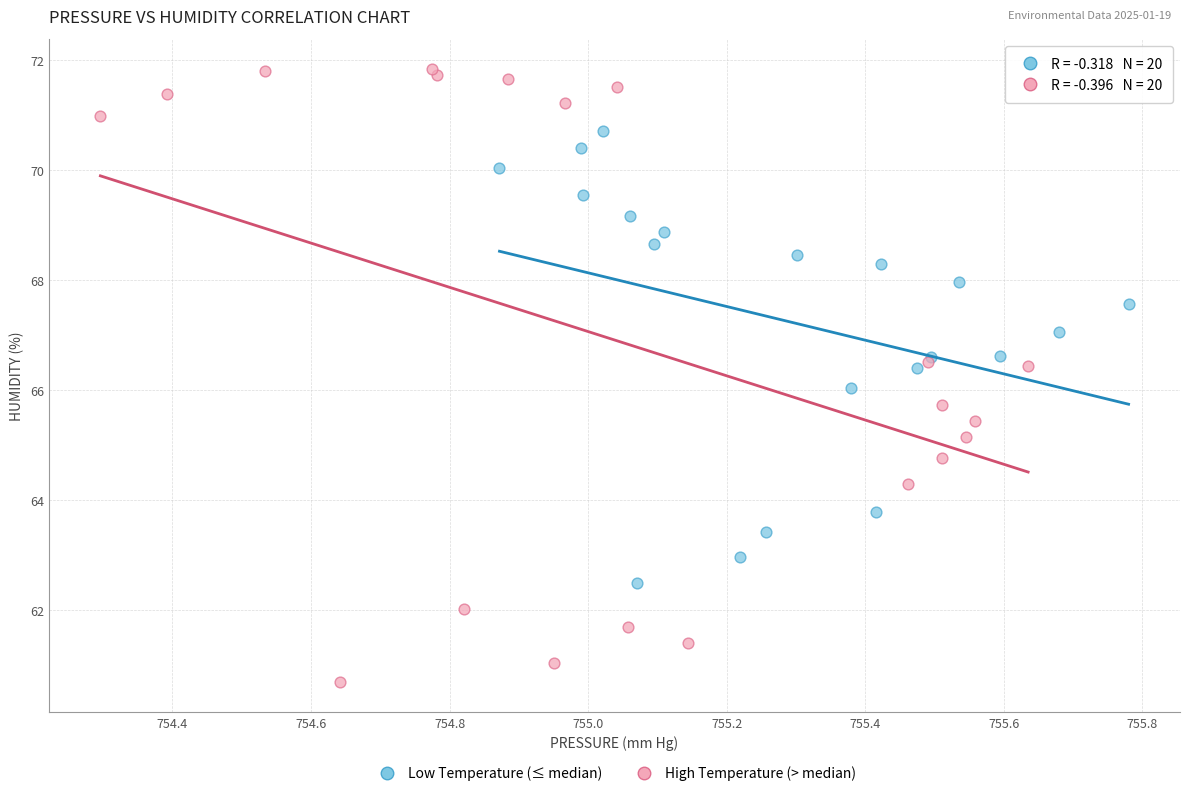

Which series has the widest spread of Y values?

High Temperature (> median)